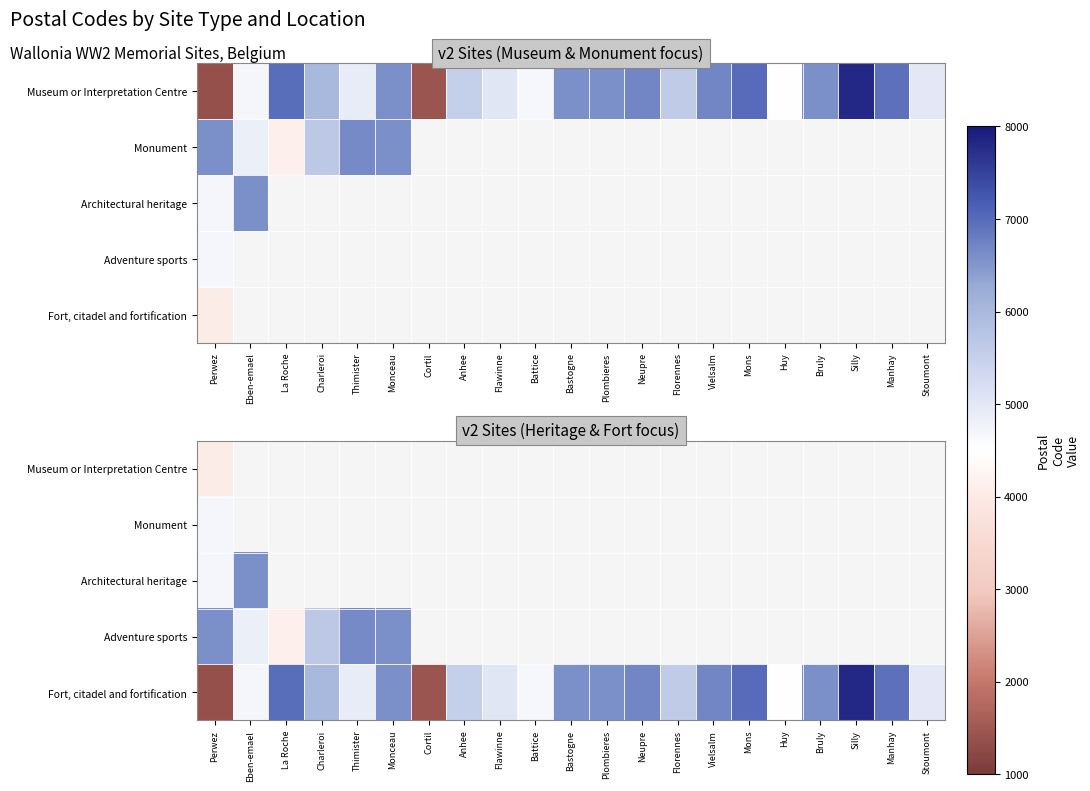

How many data points does each series have?

21